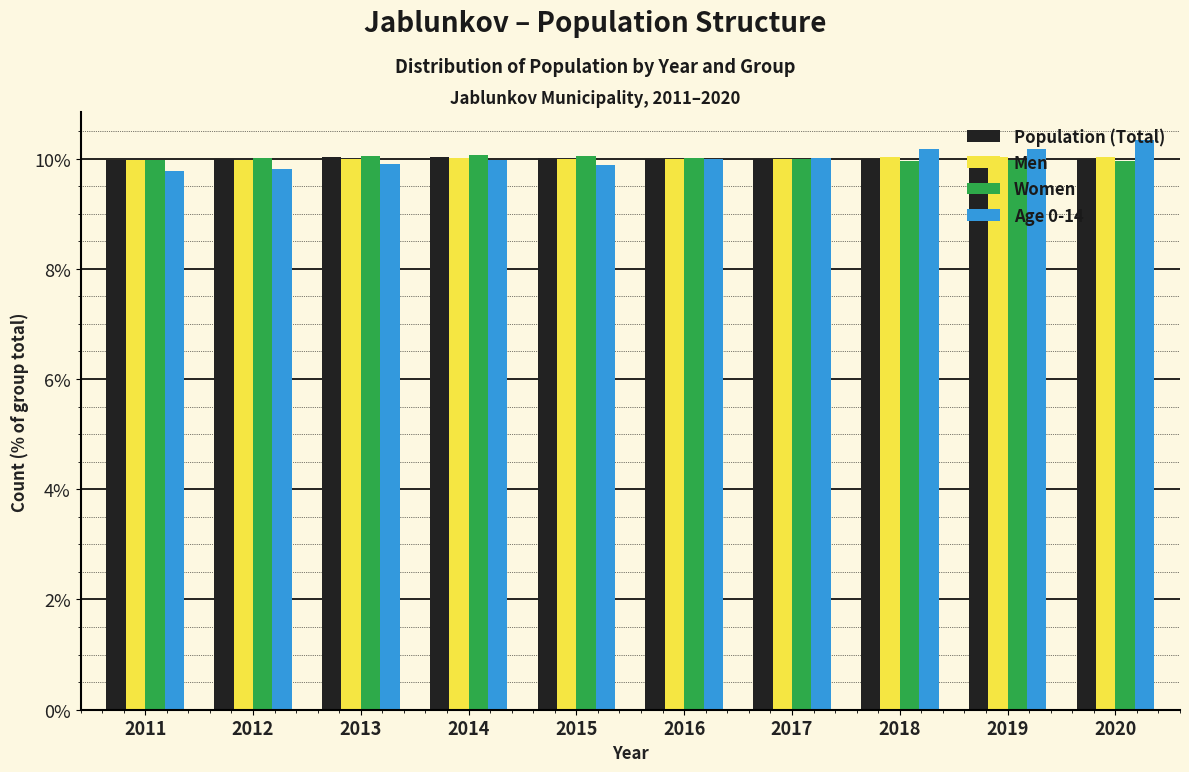

What is the sum of the Population (Total) values at 2017 and 2013?

20.0